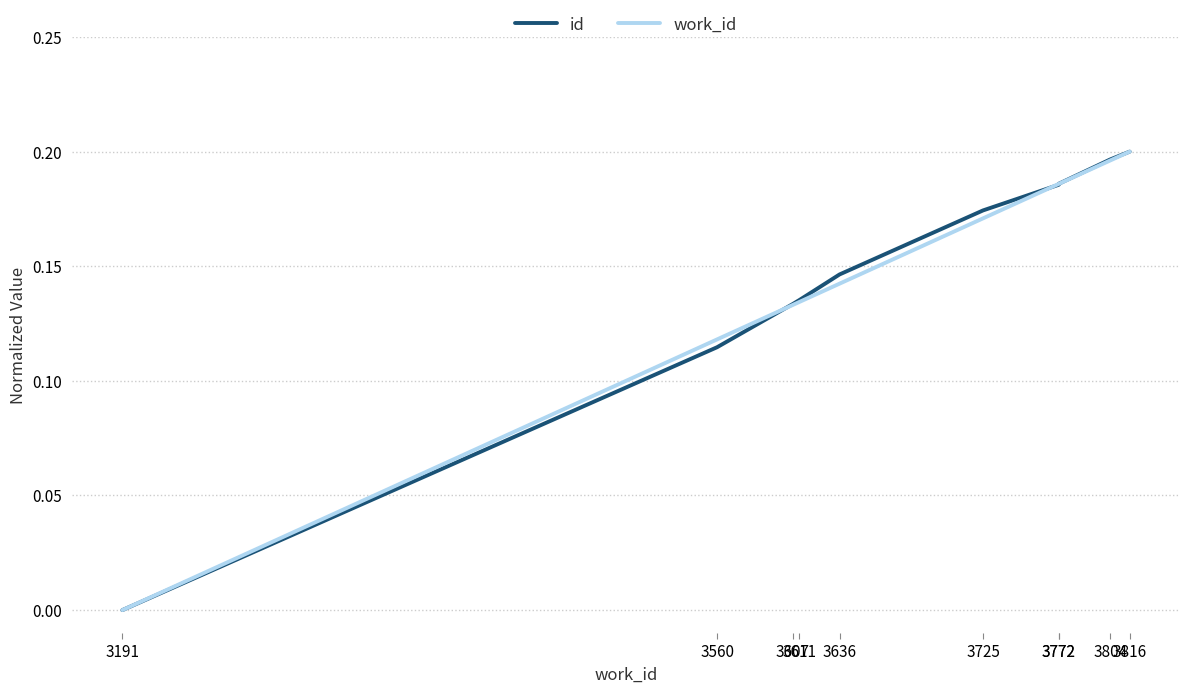

Which series has the largest total across all categories?

id